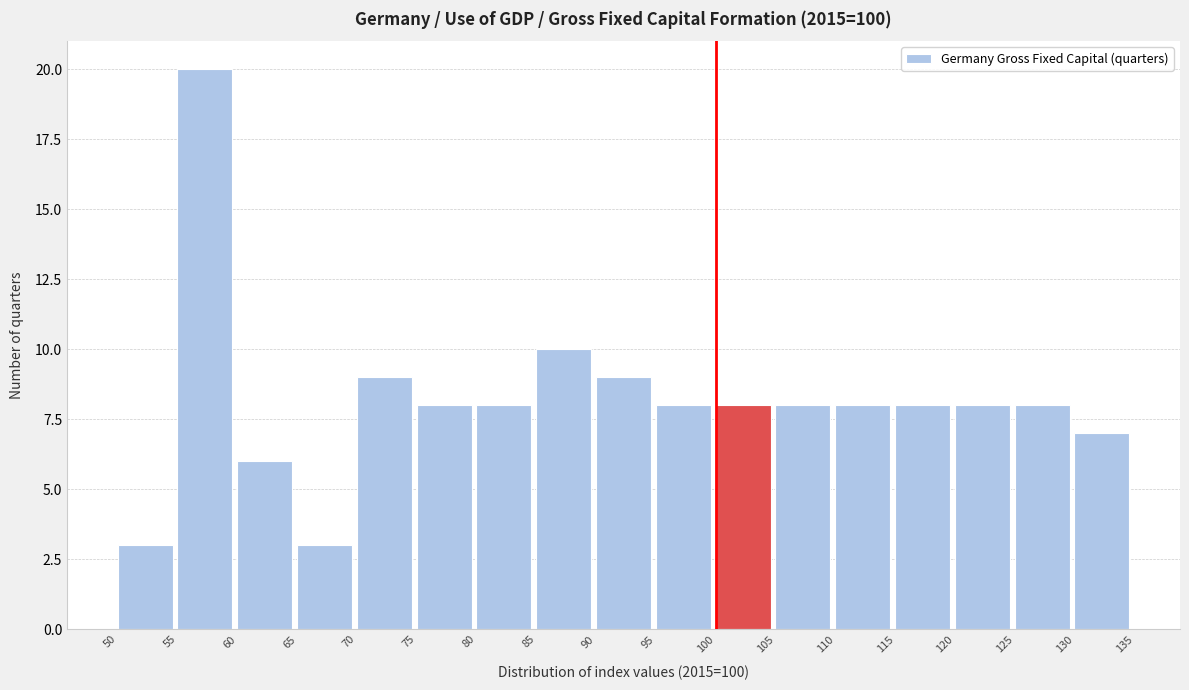

Reading left to right, list every bar in this chart as the range it spans on the x-axis followed by its height. The values are not printed on the chart, so give them approximately, as read against the axis.

50 to 55: 3
55 to 60: 20
60 to 65: 6
65 to 70: 3
70 to 75: 9
75 to 80: 8
80 to 85: 8
85 to 90: 10
90 to 95: 9
95 to 100: 8
100 to 105: 8
105 to 110: 8
110 to 115: 8
115 to 120: 8
120 to 125: 8
125 to 130: 8
130 to 135: 7